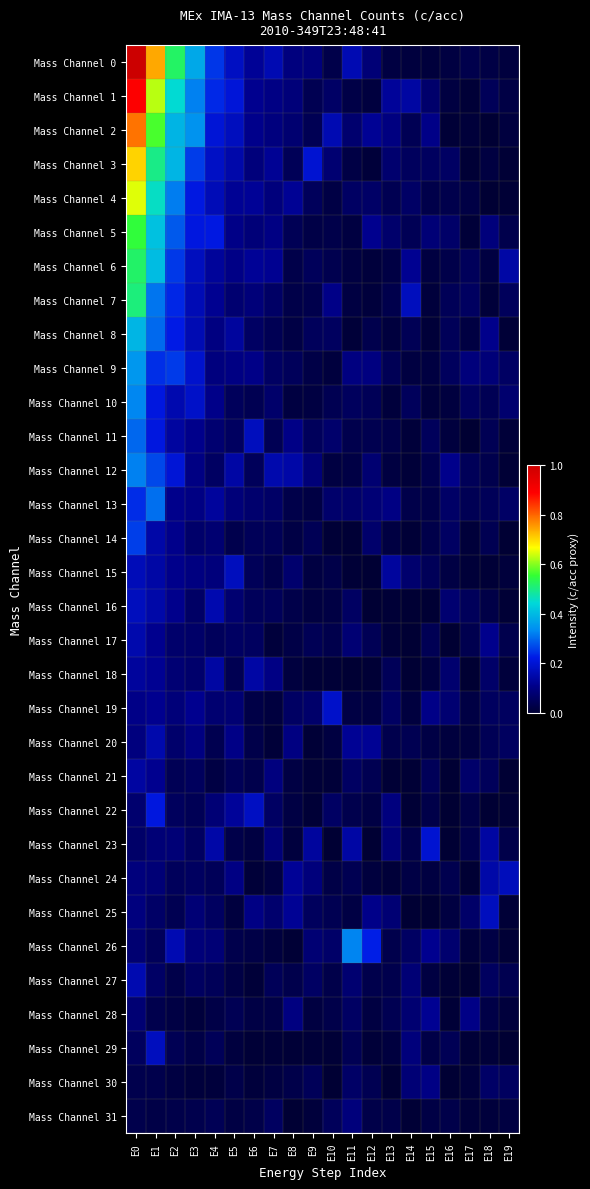

What is the total value across all series at E4?

3.3